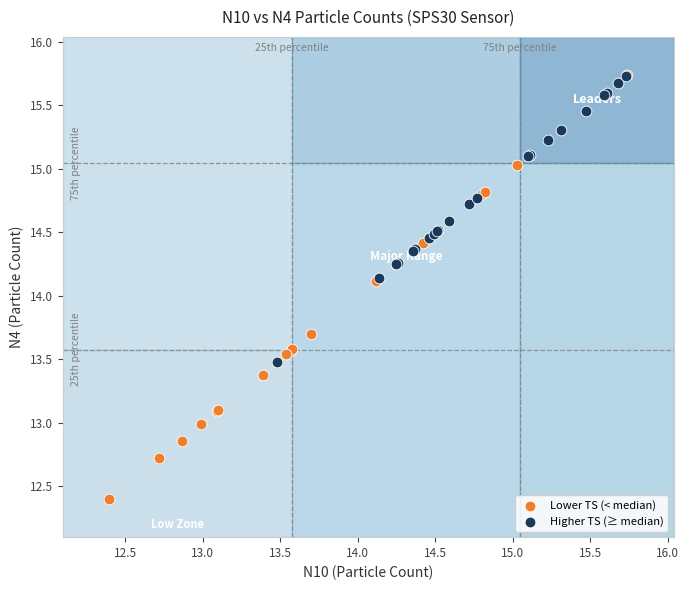

Which series has the widest spread of Y values?

Lower TS (< median)